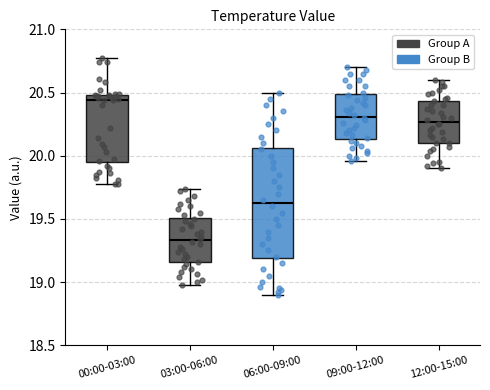

Reading left to right, read every box against the y-axis: the position of its median line, the range the box covers, and the ends of its whiskers. The values are not printed on the chart, so give them approximately, as read against the axis.

00:00-03:00: median 20.45, box 19.95 to 20.50, whiskers 19.80 to 20.75
03:00-06:00: median 19.35, box 19.15 to 19.50, whiskers 19.00 to 19.75
06:00-09:00: median 19.65, box 19.20 to 20.05, whiskers 18.90 to 20.50
09:00-12:00: median 20.30, box 20.15 to 20.50, whiskers 19.95 to 20.70
12:00-15:00: median 20.25, box 20.10 to 20.45, whiskers 19.90 to 20.60